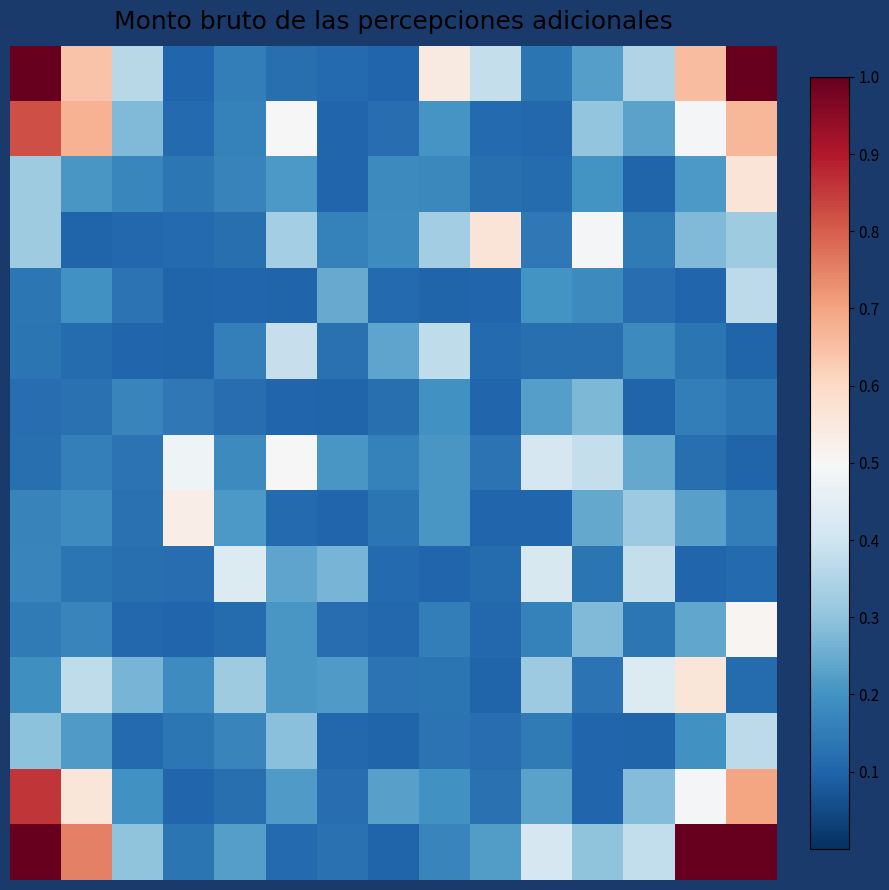

What is the smallest value displayed?

0.1